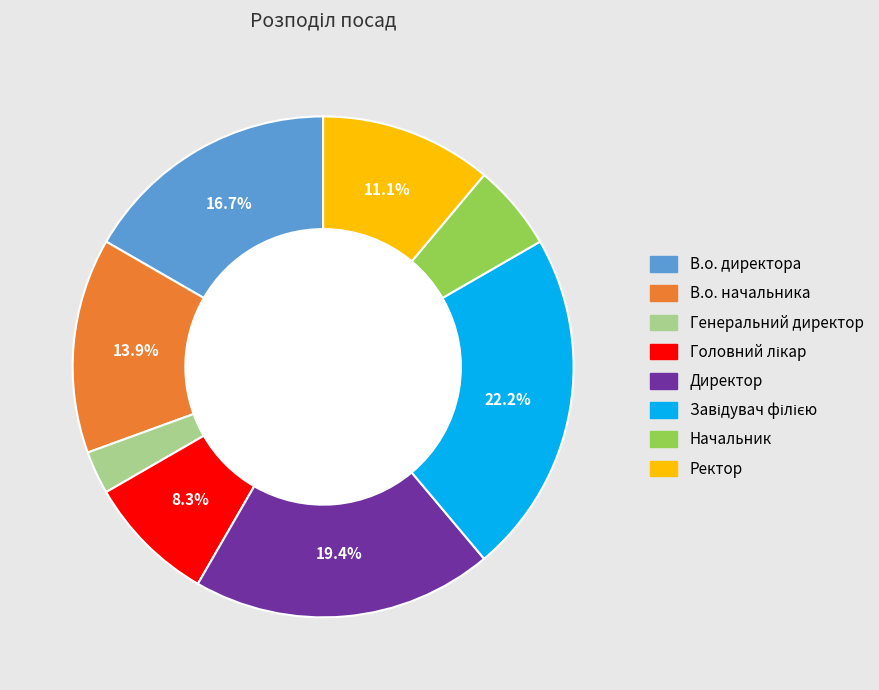

To the nearest percent, what portion does В.о. начальника represent?

14%